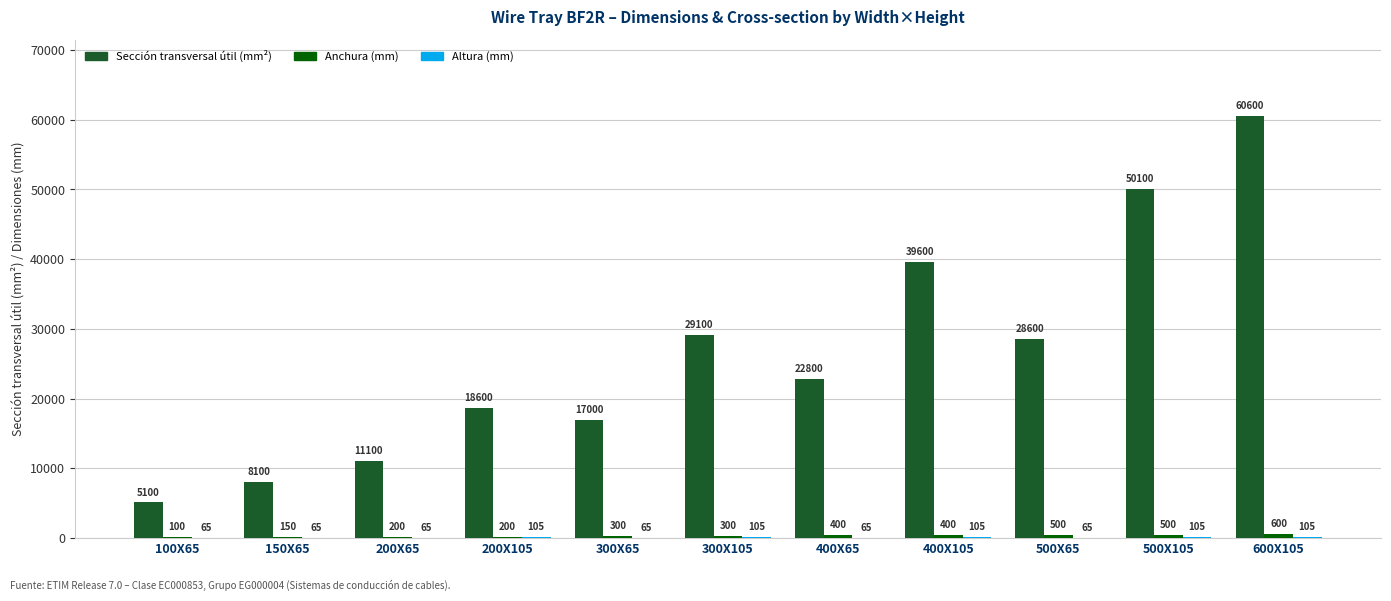

What is the sum of the Sección transversal útil (mm²) values at 600X105 and 150X65?

68700